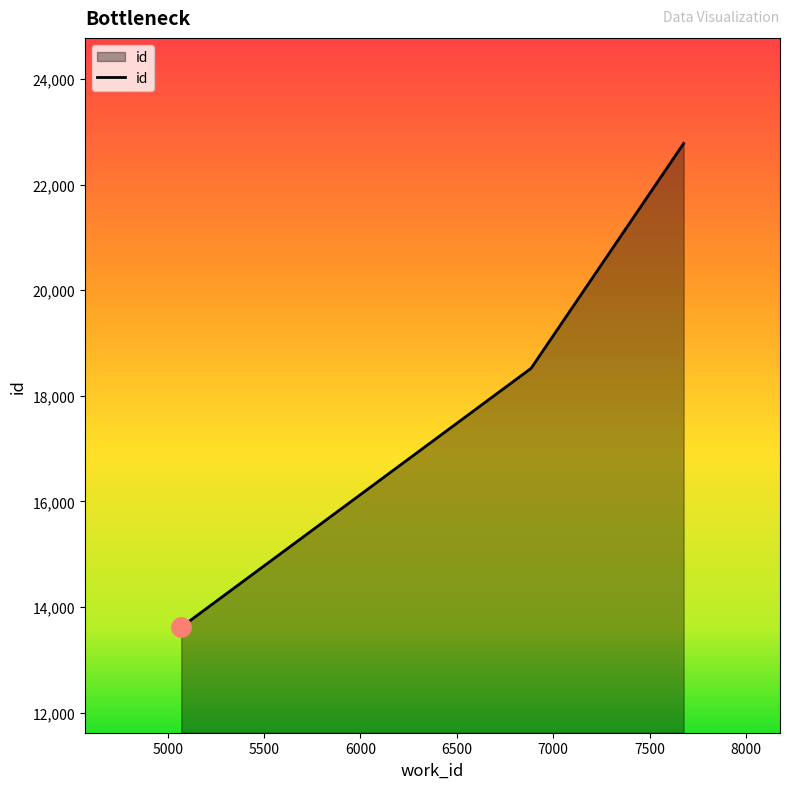

What is the minimum value shown in the chart?

13617